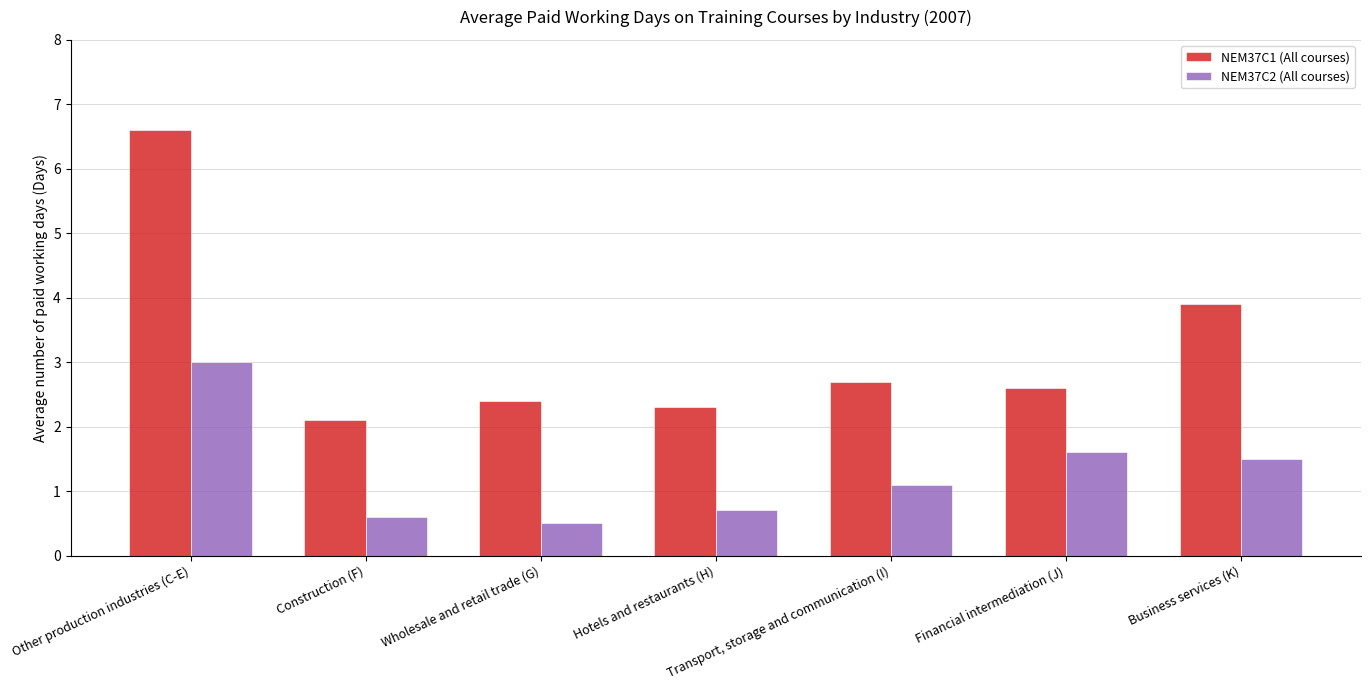

Does the chart contain stacked bars?

No